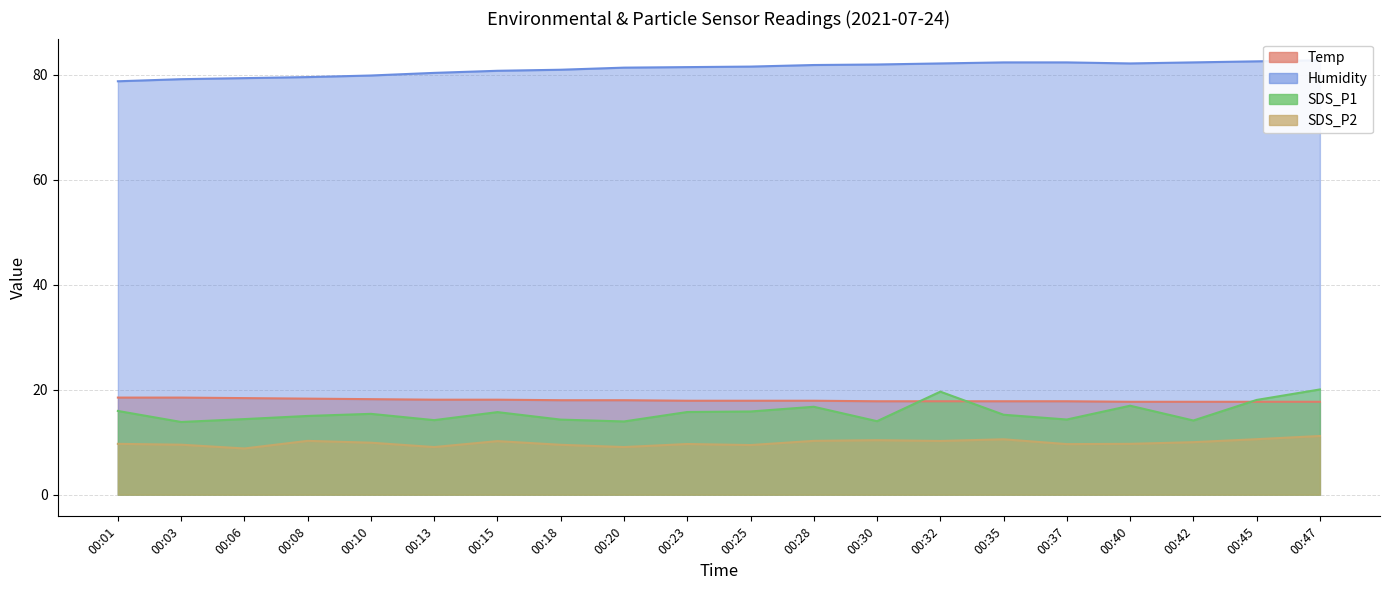

True or false: Temp and SDS_P2 cross at least once.

False